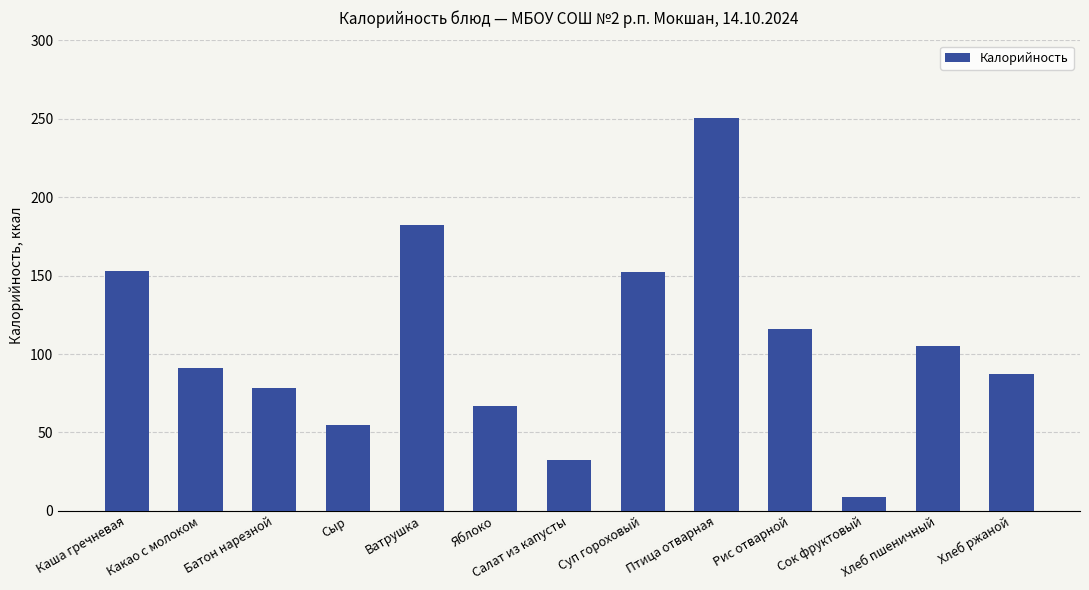

What is the value of the 7th bar from the left?

32.5